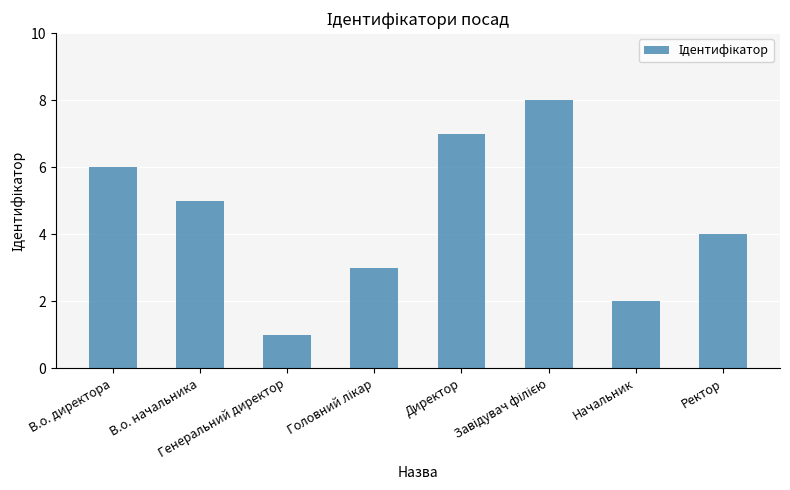

What is the difference between the second highest and minimum values?

6